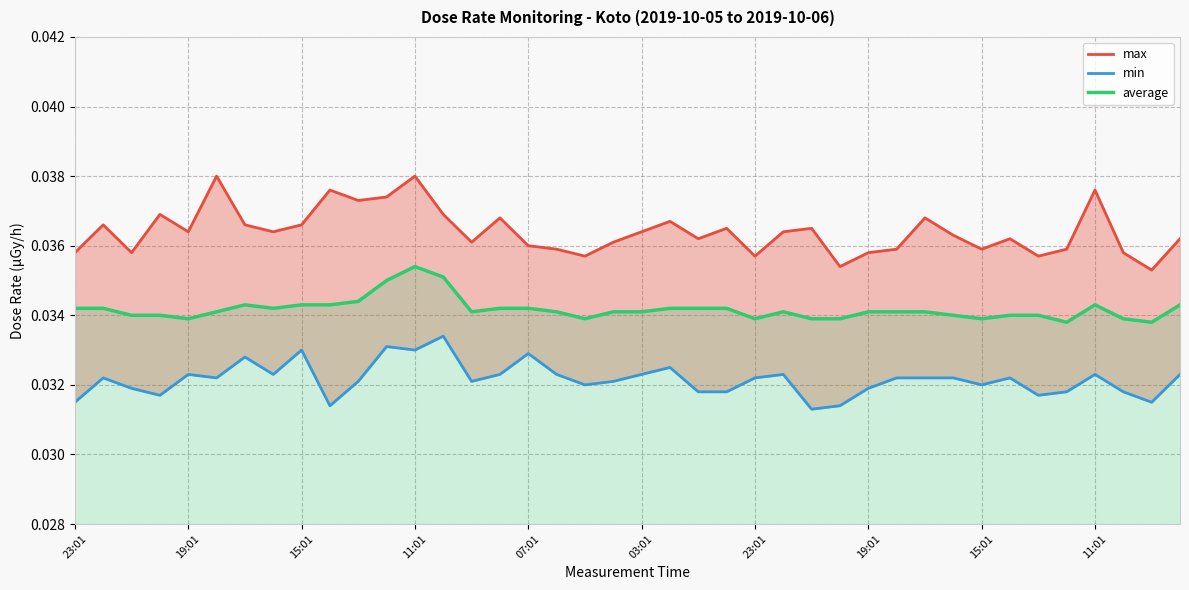

Which series has the largest total across all categories?

max